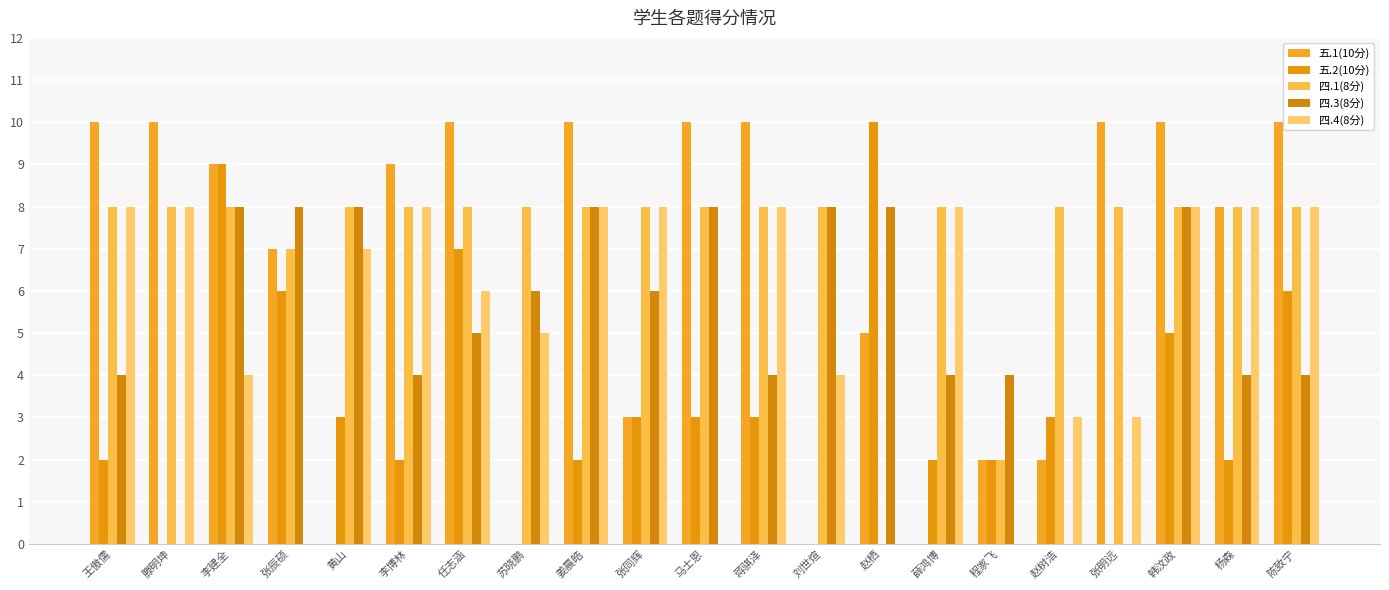

What position from the left is 马士恩?

11